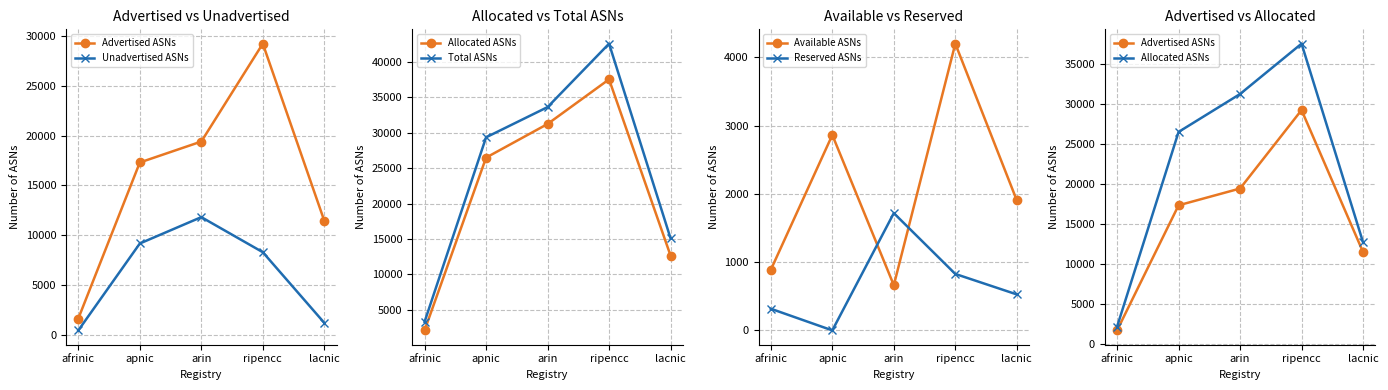

What is the spread (max minus min) of values at lacnic?

14576